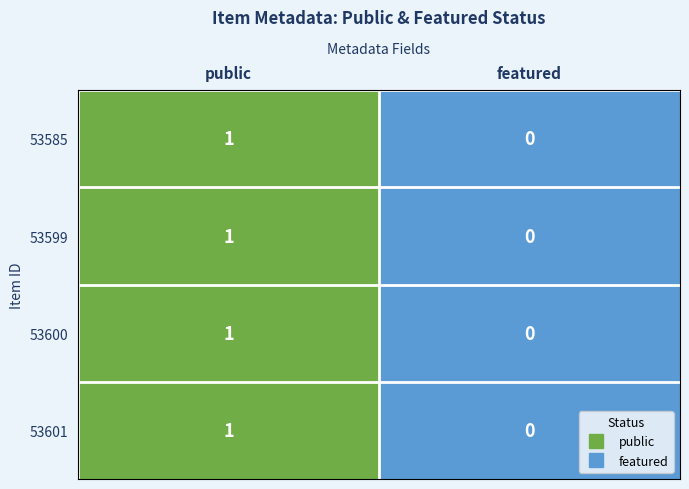

At which label does 53599 reach its peak?

public